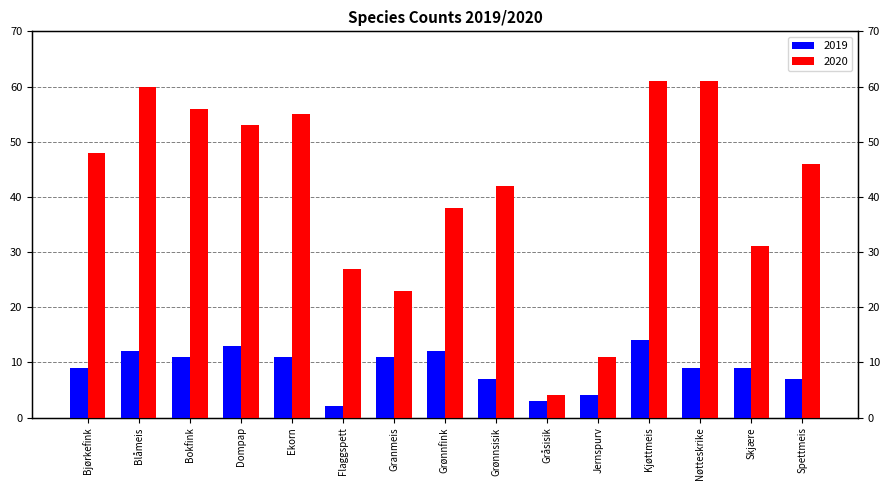

True or false: 2020 has a value of 31 at Skjære.

True